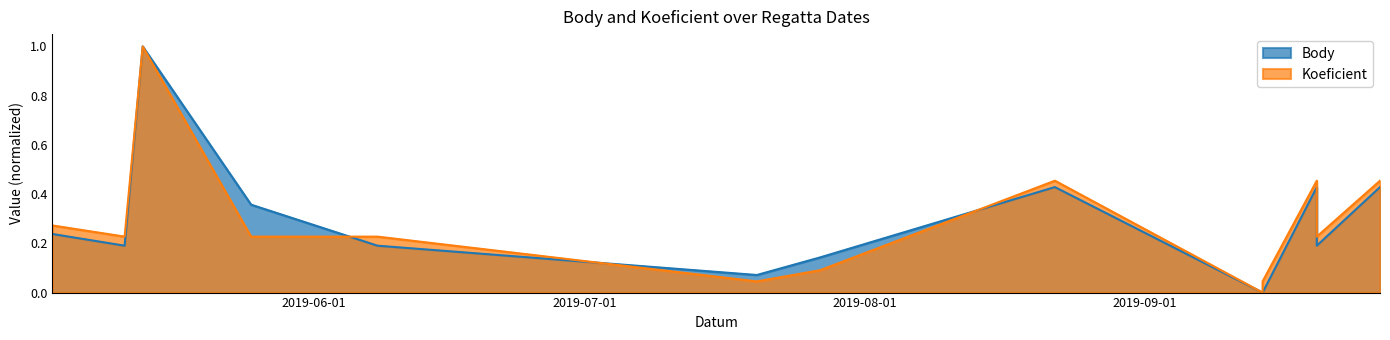

Rank the series by their average value, from highest to lowest.

Koeficient, Body